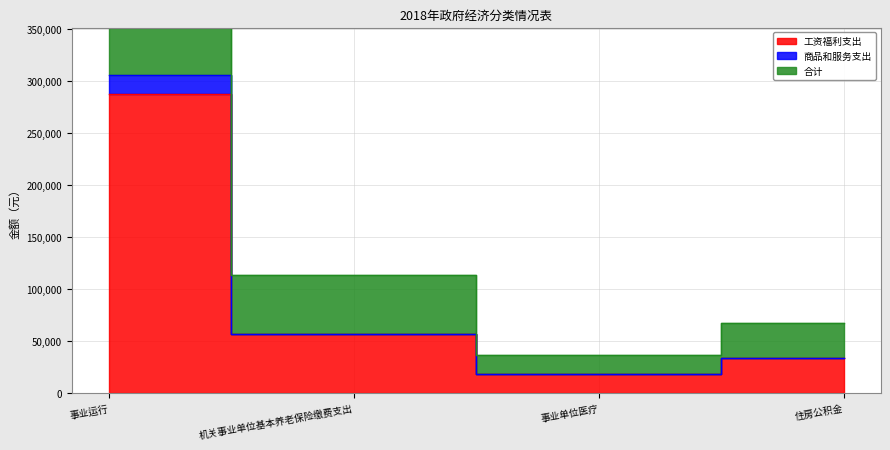

True or false: 合计 has more than 1 points higher than both neighbors.

False